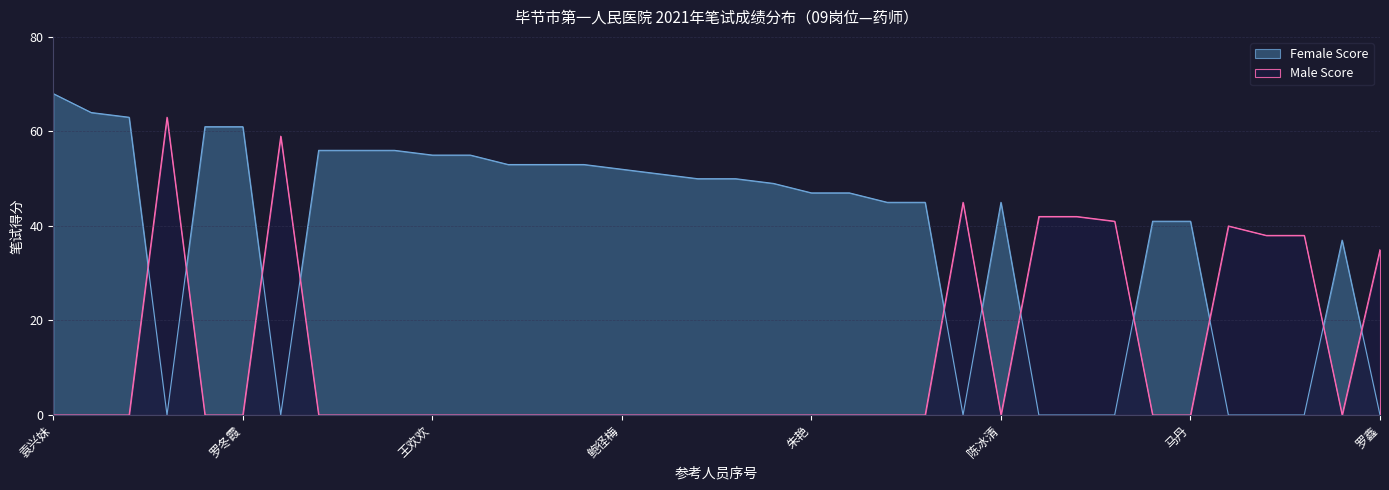

What is the label of the 17th point from the right?

张静